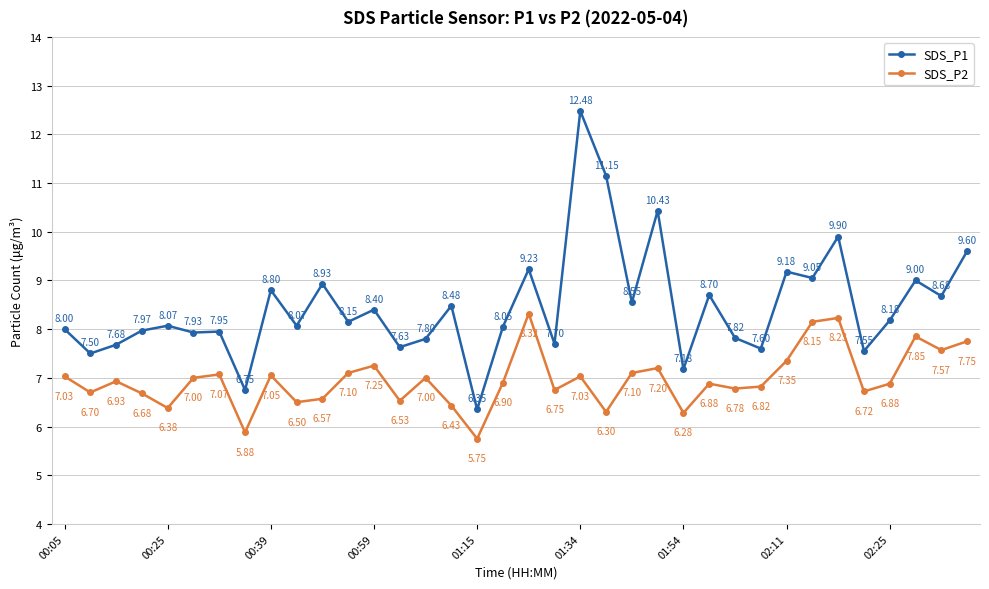

What are all the series names shown in the legend?

SDS_P1, SDS_P2